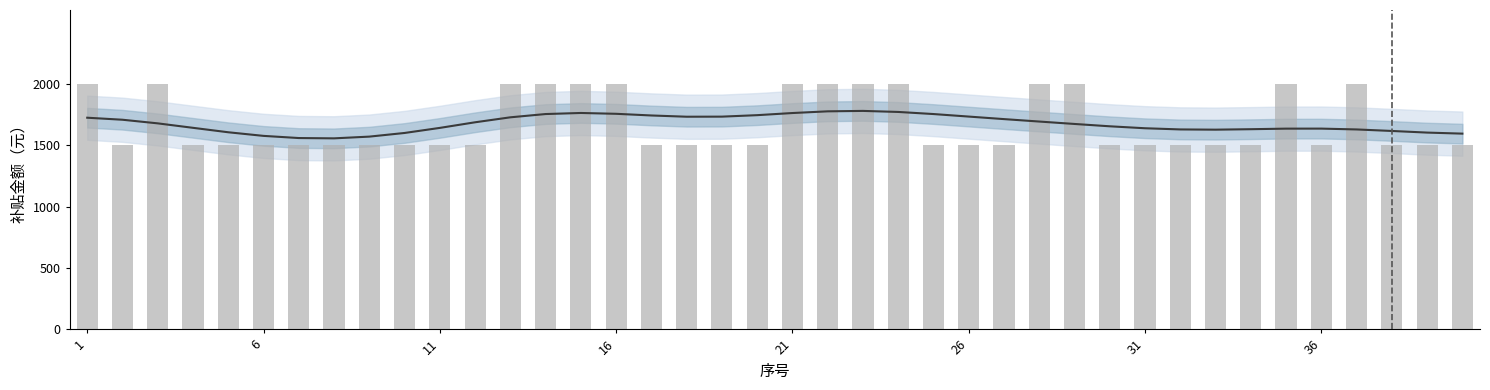

The value at 31 is 2003. True or false?

False